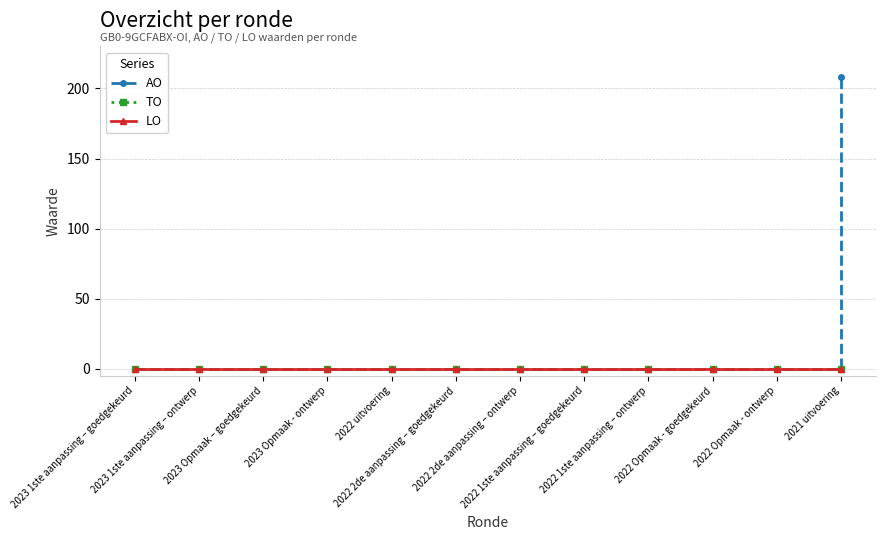

Does the chart have visible grid lines?

Yes